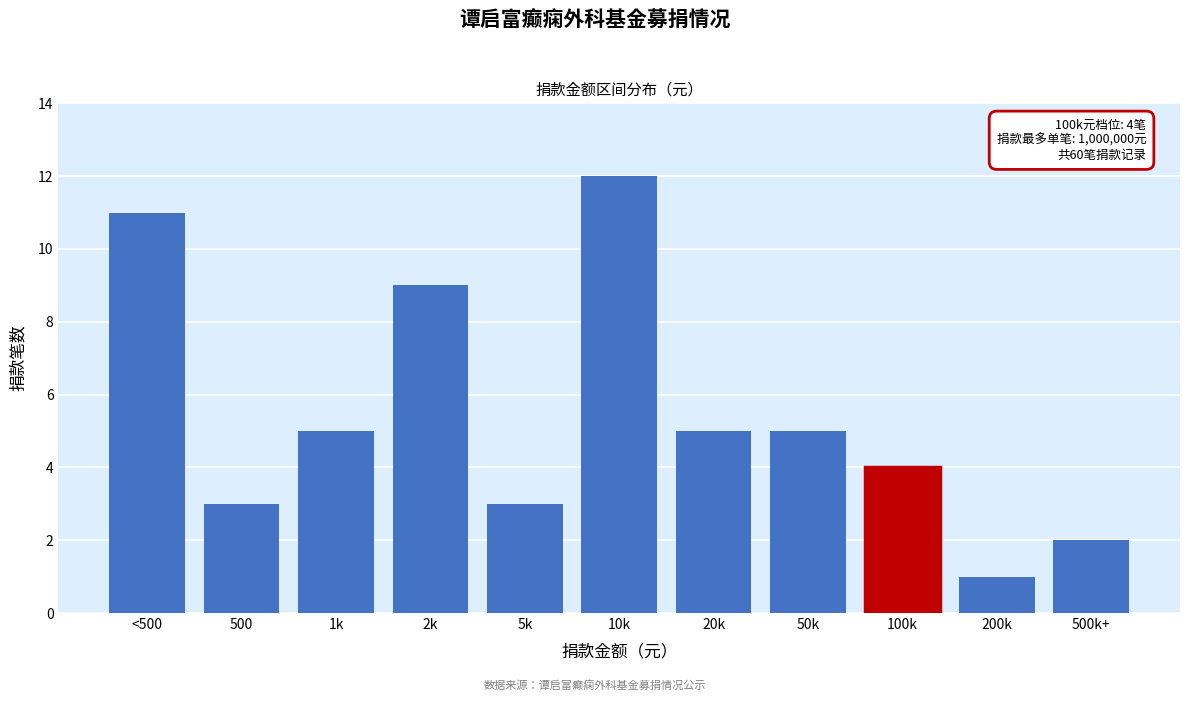

Reading right to left, what are all the values shown in this chart?

2	1	4	5	5	12	3	9	5	3	11